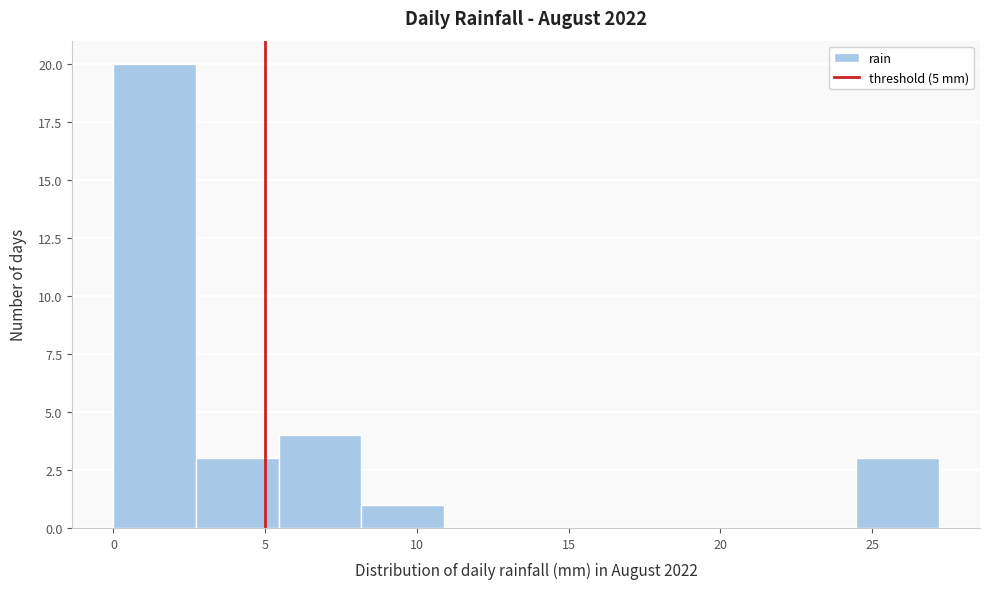

Reading left to right, transcribe this chart: for each bar, give the range it covers on the x-axis and its height. Neither the bar edges nor the heights are printed on the chart, so give them approximately, as read against the axes.

0.0 to 2.5: 20
2.5 to 5.5: 3
5.5 to 8.0: 4
8.0 to 11.0: 1
11.0 to 13.5: 0
13.5 to 16.5: 0
16.5 to 19.0: 0
19.0 to 22.0: 0
22.0 to 24.5: 0
24.5 to 27.0: 3